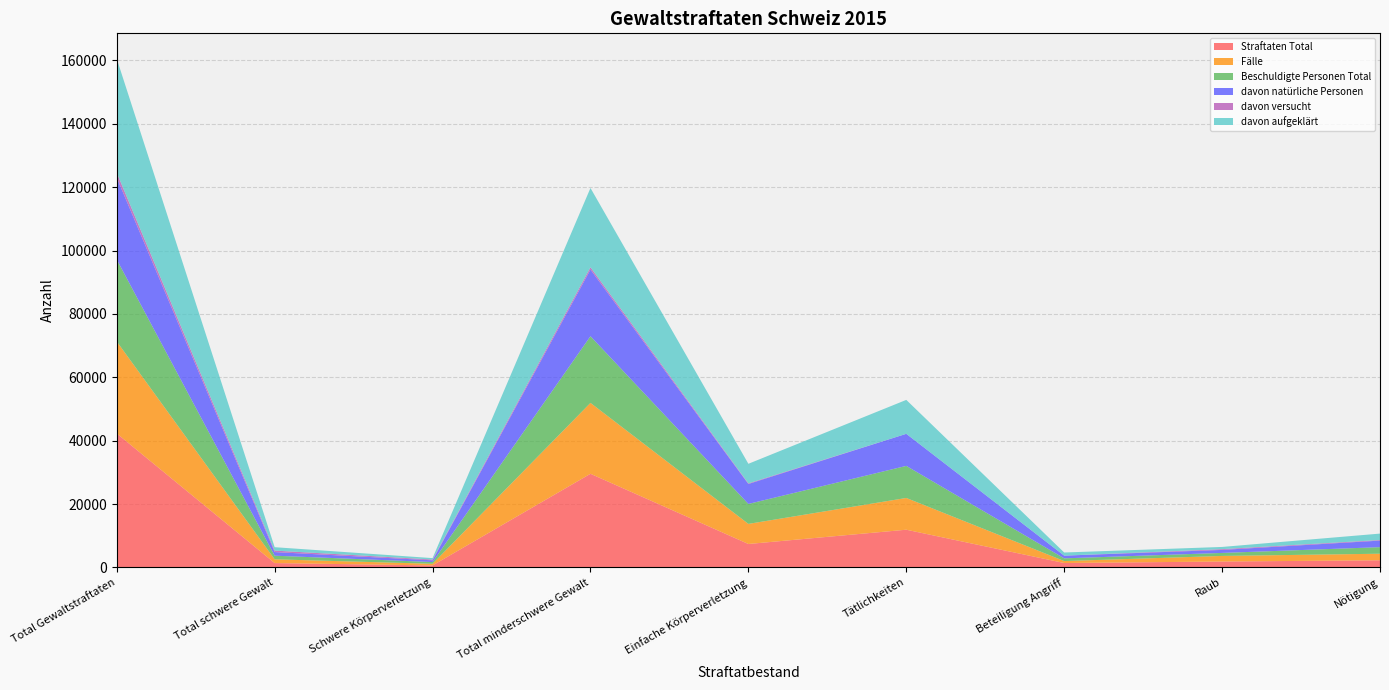

Reading left to right, extract all data points from this chart.

Straftaten Total: Total Gewaltstraftaten=42266	Total schwere Gewalt=1358	Schwere Körperverletzung=616	Total minderschwere Gewalt=29542	Einfache Körperverletzung=7381	Tätlichkeiten=11887	Beteiligung Angriff=1377	Raub=1851	Nötigung=2237
Fälle: Total Gewaltstraftaten=29035	Total schwere Gewalt=1184	Schwere Körperverletzung=517	Total minderschwere Gewalt=22378	Einfache Körperverletzung=6344	Tätlichkeiten=10025	Beteiligung Angriff=618	Raub=1760	Nötigung=2072
Beschuldigte Personen Total: Total Gewaltstraftaten=25854	Total schwere Gewalt=1145	Schwere Körperverletzung=547	Total minderschwere Gewalt=21041	Einfache Körperverletzung=6299	Tätlichkeiten=10122	Beteiligung Angriff=855	Raub=951	Nötigung=2072
davon natürliche Personen: Total Gewaltstraftaten=25852	Total schwere Gewalt=1145	Schwere Körperverletzung=547	Total minderschwere Gewalt=21039	Einfache Körperverletzung=6299	Tätlichkeiten=10122	Beteiligung Angriff=855	Raub=951	Nötigung=2070
davon versucht: Total Gewaltstraftaten=1544	Total schwere Gewalt=462	Schwere Körperverletzung=247	Total minderschwere Gewalt=714	Einfache Körperverletzung=192	Tätlichkeiten=1	Beteiligung Angriff=3	Raub=244	Nötigung=183
davon aufgeklärt: Total Gewaltstraftaten=35985	Total schwere Gewalt=1077	Schwere Körperverletzung=450	Total minderschwere Gewalt=25029	Einfache Körperverletzung=6179	Tätlichkeiten=10707	Beteiligung Angriff=987	Raub=692	Nötigung=2028